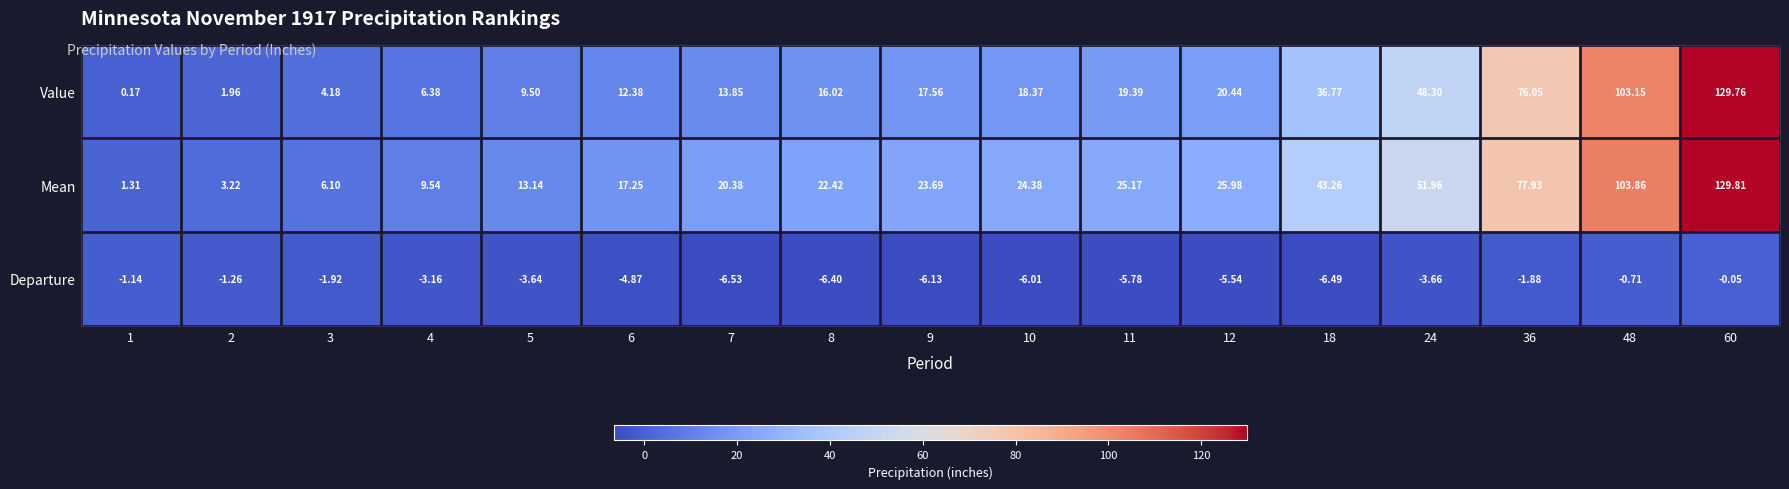

Is the value of Departure at 18 greater than the value of Mean at 36?

No